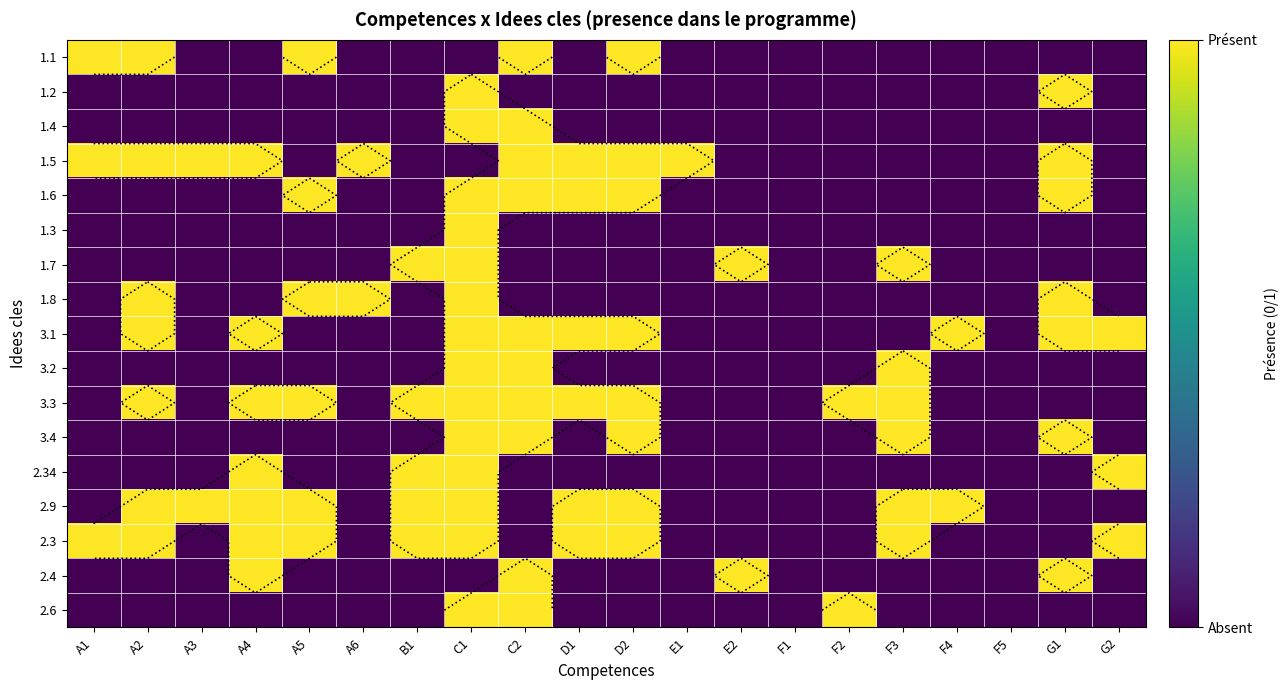

True or false: 1.6 has a value of 0 at E2.

True